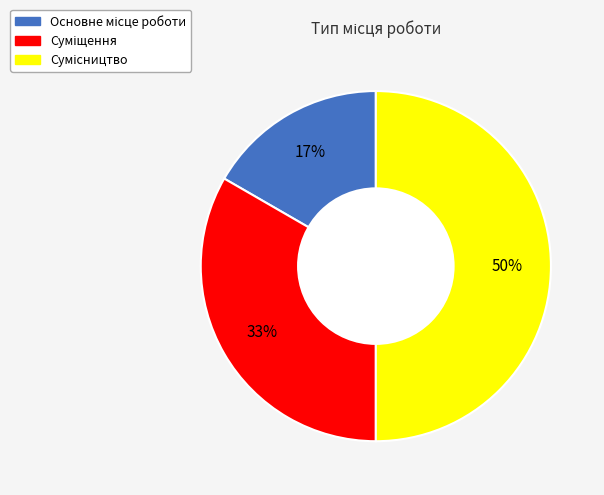

To the nearest percent, what is the difference between the largest and smallest slice percentages?

33%